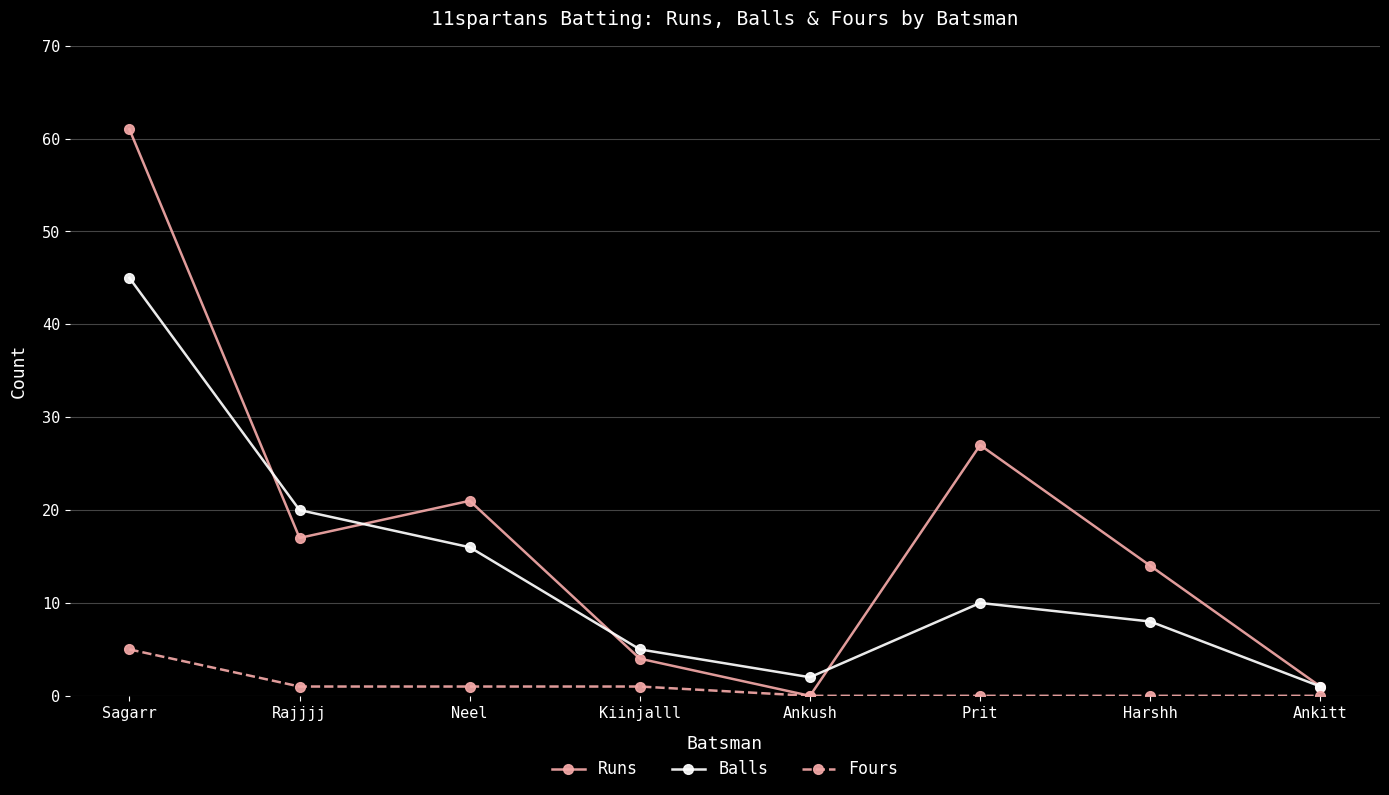

At which label is Balls closest to 23?

Rajjjj